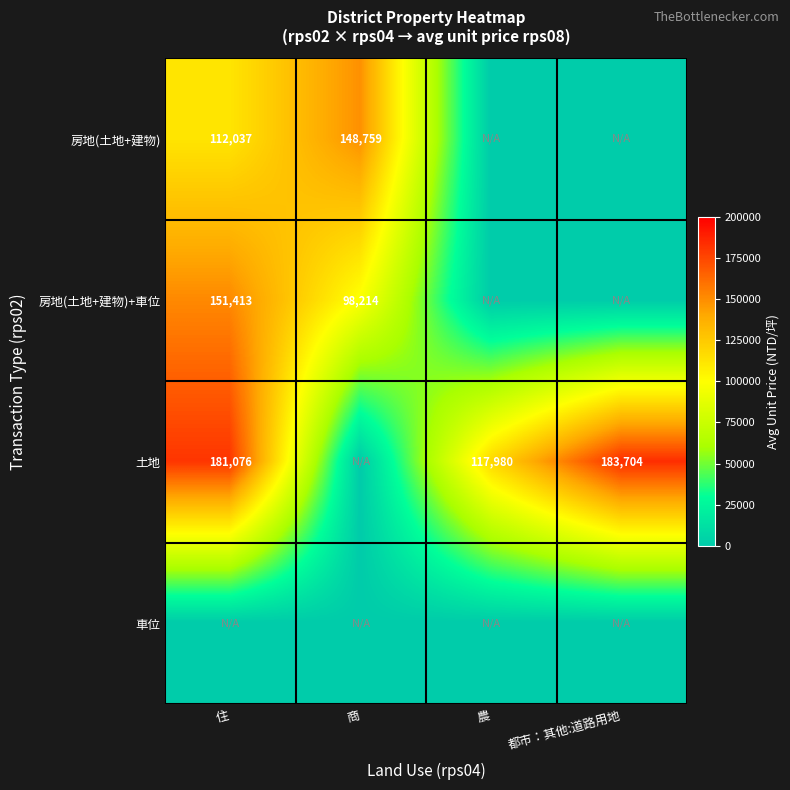

What is the sum of the 土地 values at 住 and 都市：其他:道路用地?

364780